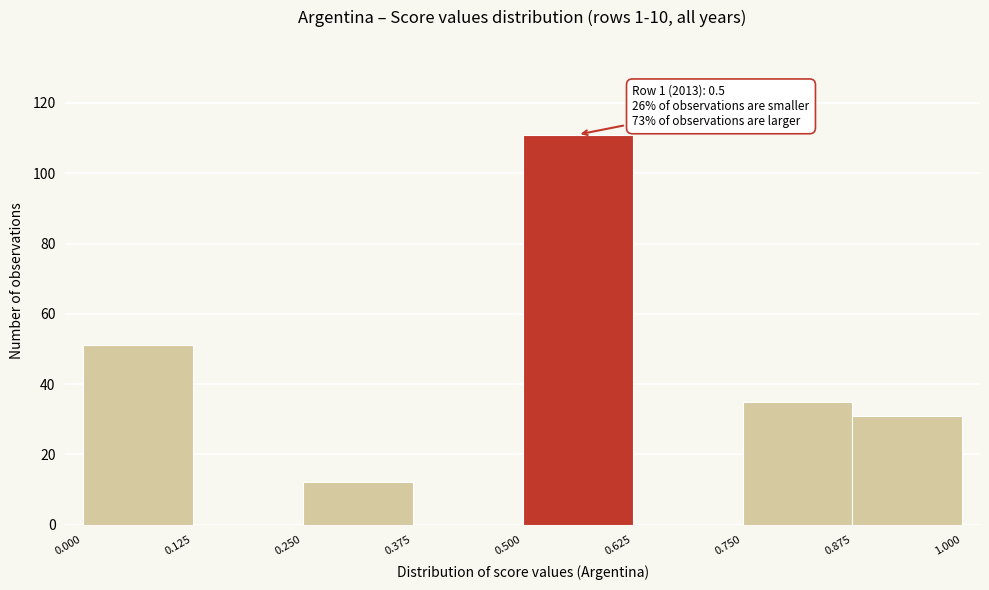

Which range on the x-axis has the tallest bar?

0.500 to 0.625